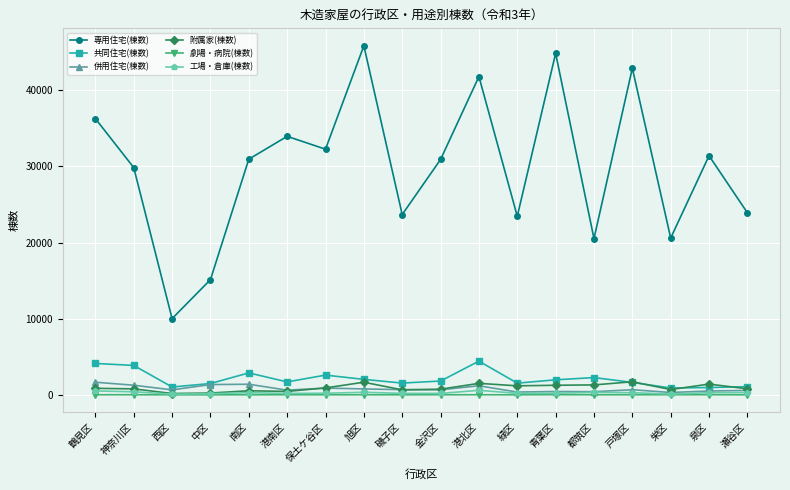

What is the greatest value displayed?

45855